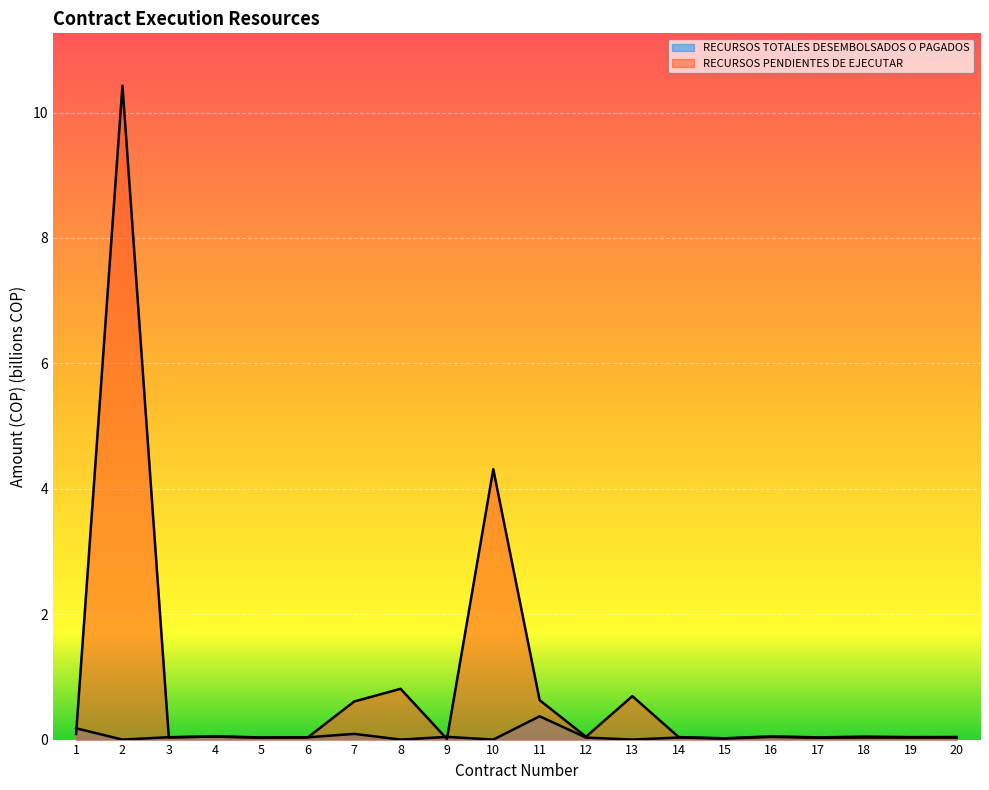

What is the value of the RECURSOS PENDIENTES DE EJECUTAR point at the 10th from the left?

4.3